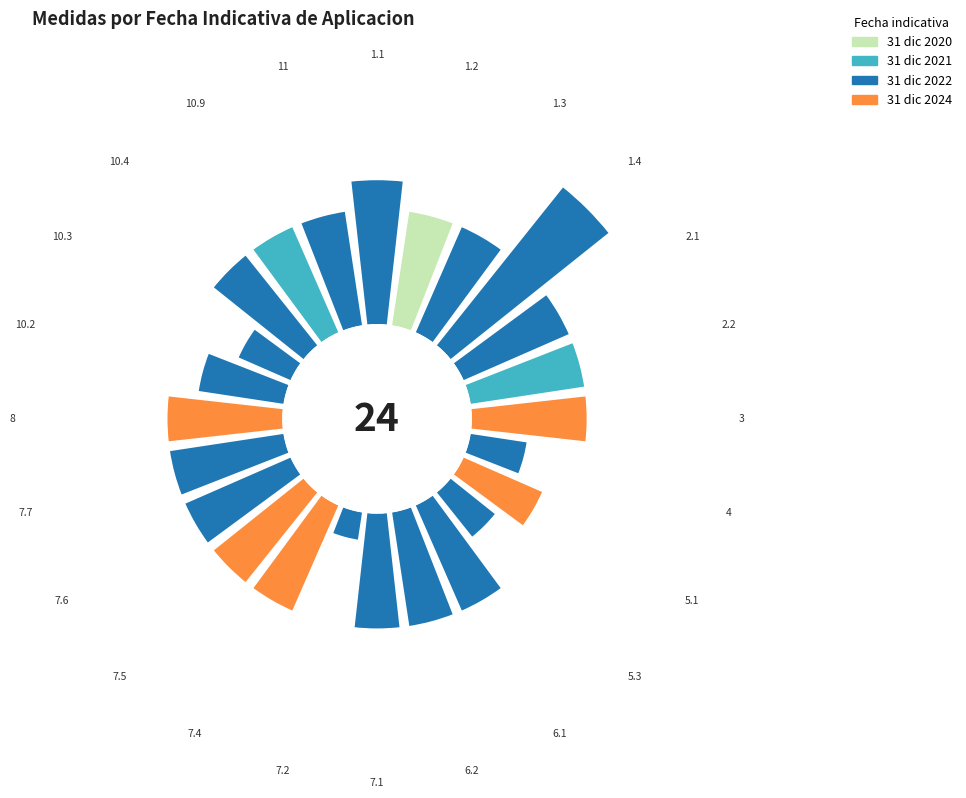

True or false: 7.2 accounts for 8% of the total.

False